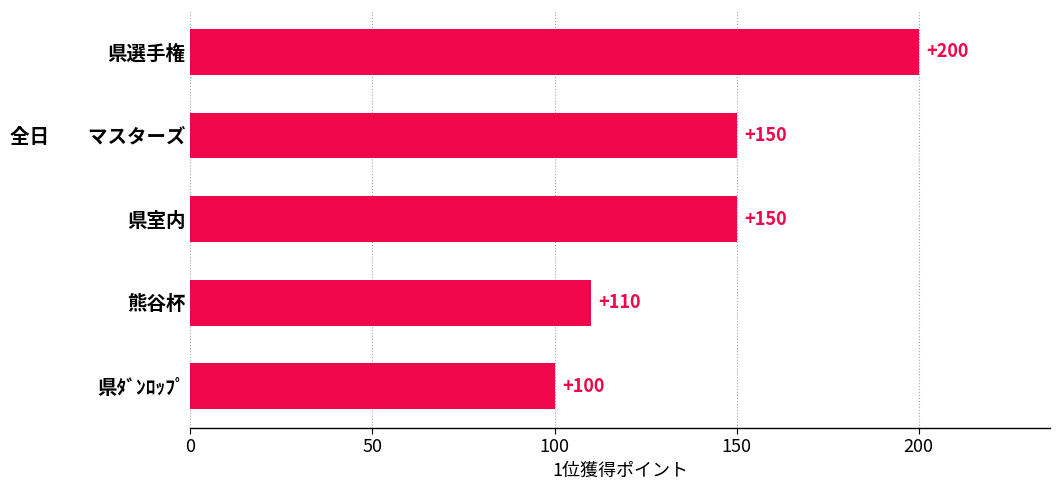

What is the sum of all values?

710